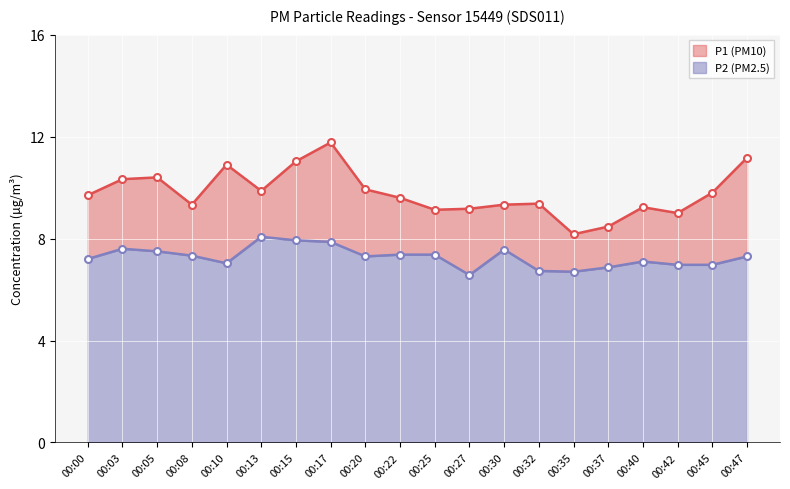

Where is the first local maximum for P2?

00:03